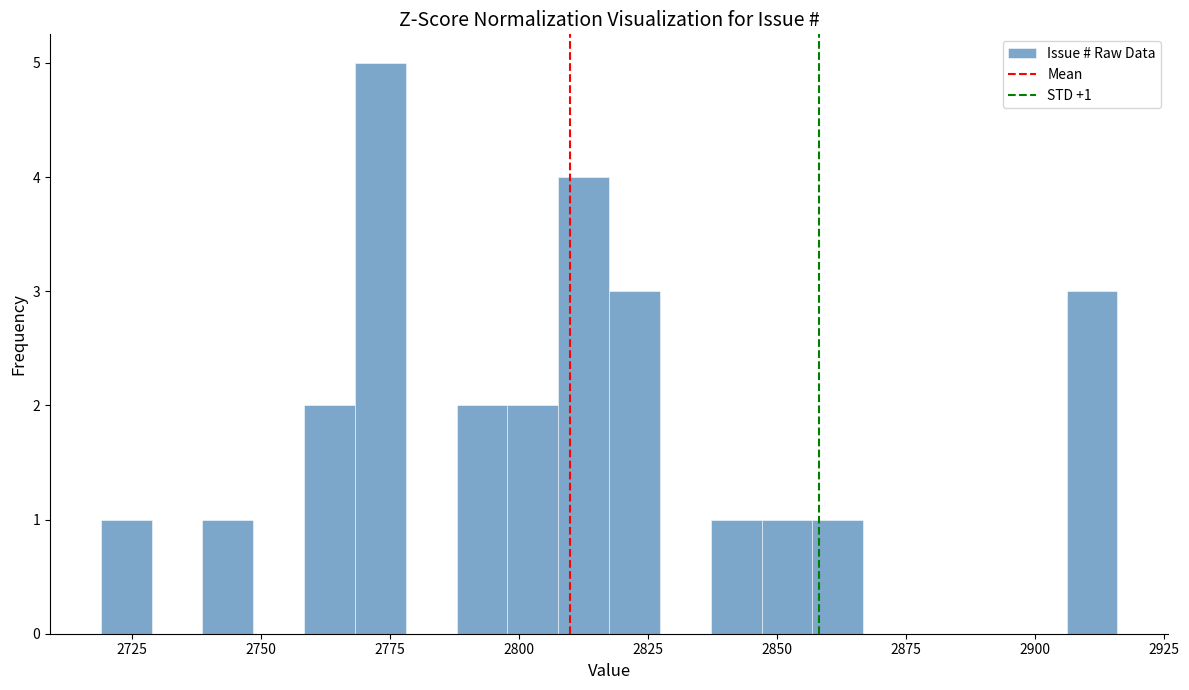

Read against the x-axis, roughly where is the centre of the tallest bar?

2775